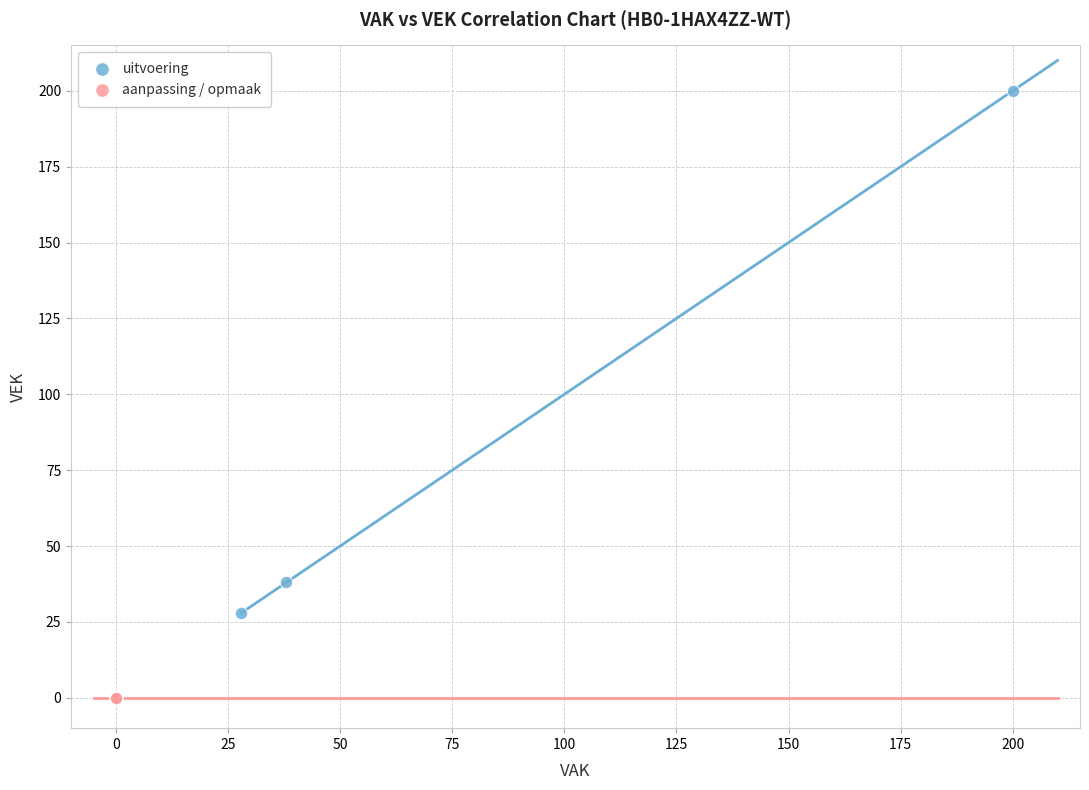

Which series reaches the maximum Y coordinate?

uitvoering